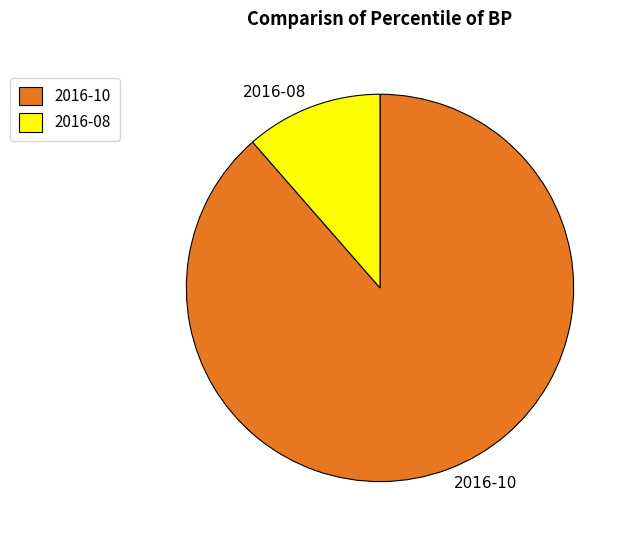

Combined, do 2016-10 and 2016-08 account for over 50%?

Yes